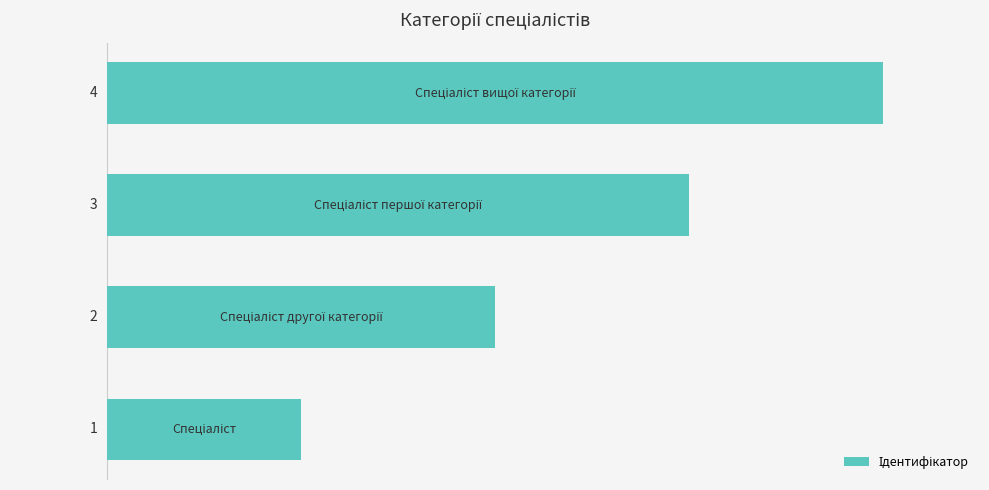

How many series are shown in this chart?

1